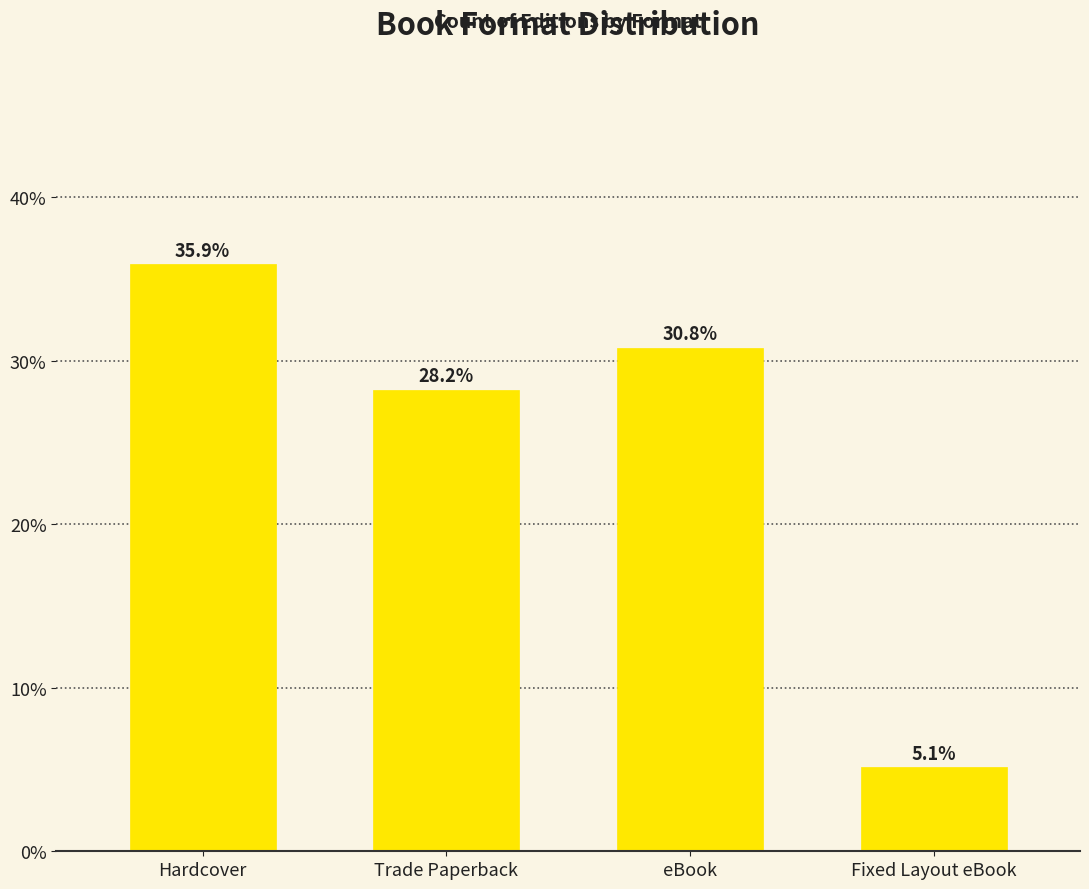

At which category does the chart reach its minimum across all series?

Fixed Layout eBook